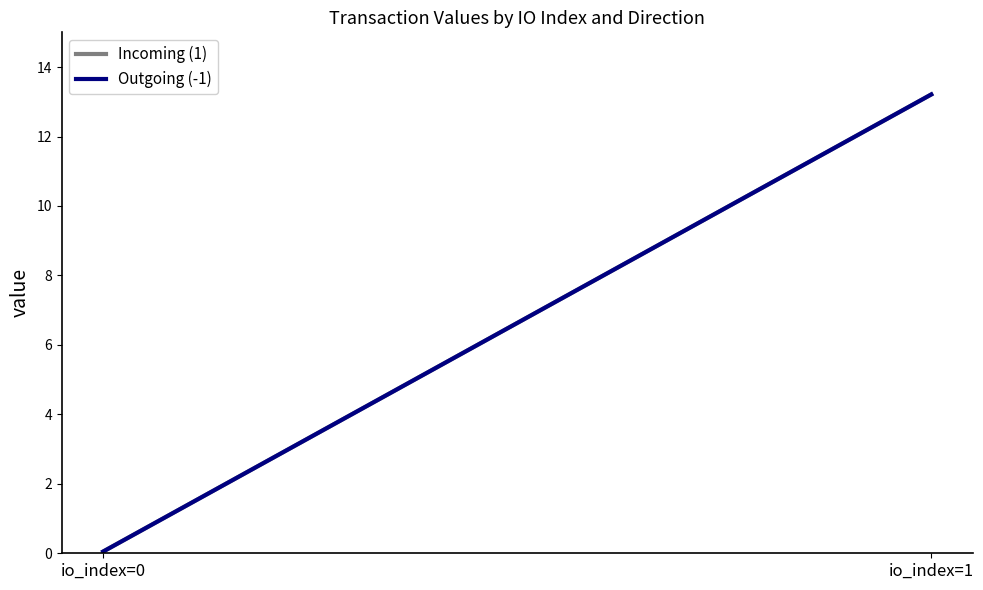

Reading right to left, transcribe all the data shown in this chart.

Incoming (1): io_index=1=13.2	io_index=0=0.1
Outgoing (-1): io_index=1=13.2	io_index=0=0.1